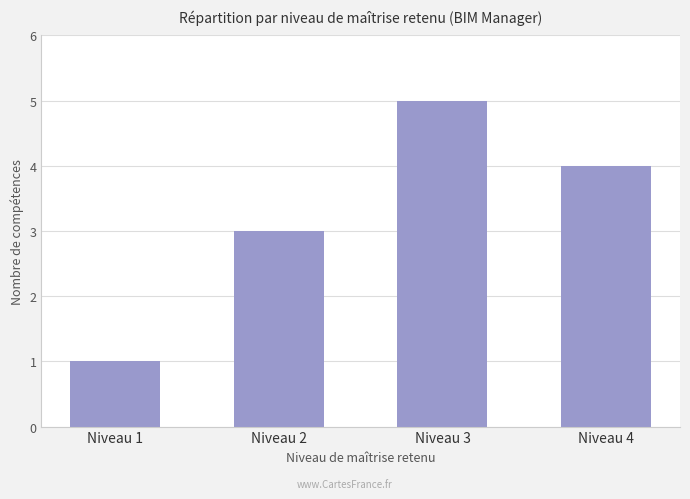

What is the change in value from Niveau 1 to Niveau 4?

+3